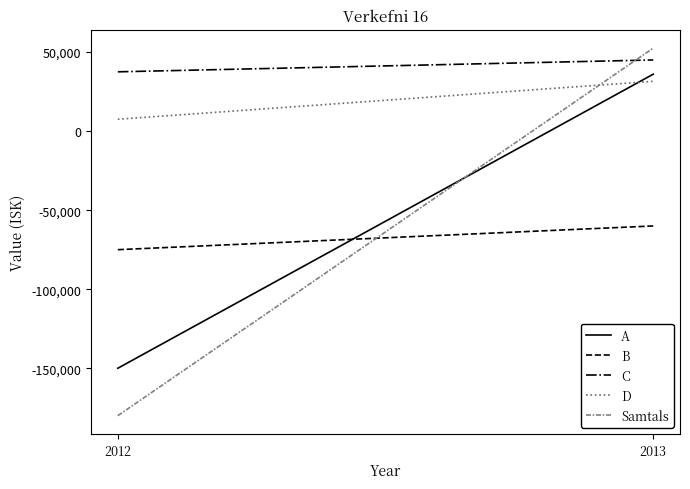

What is the total value across all series at 2013?

105000